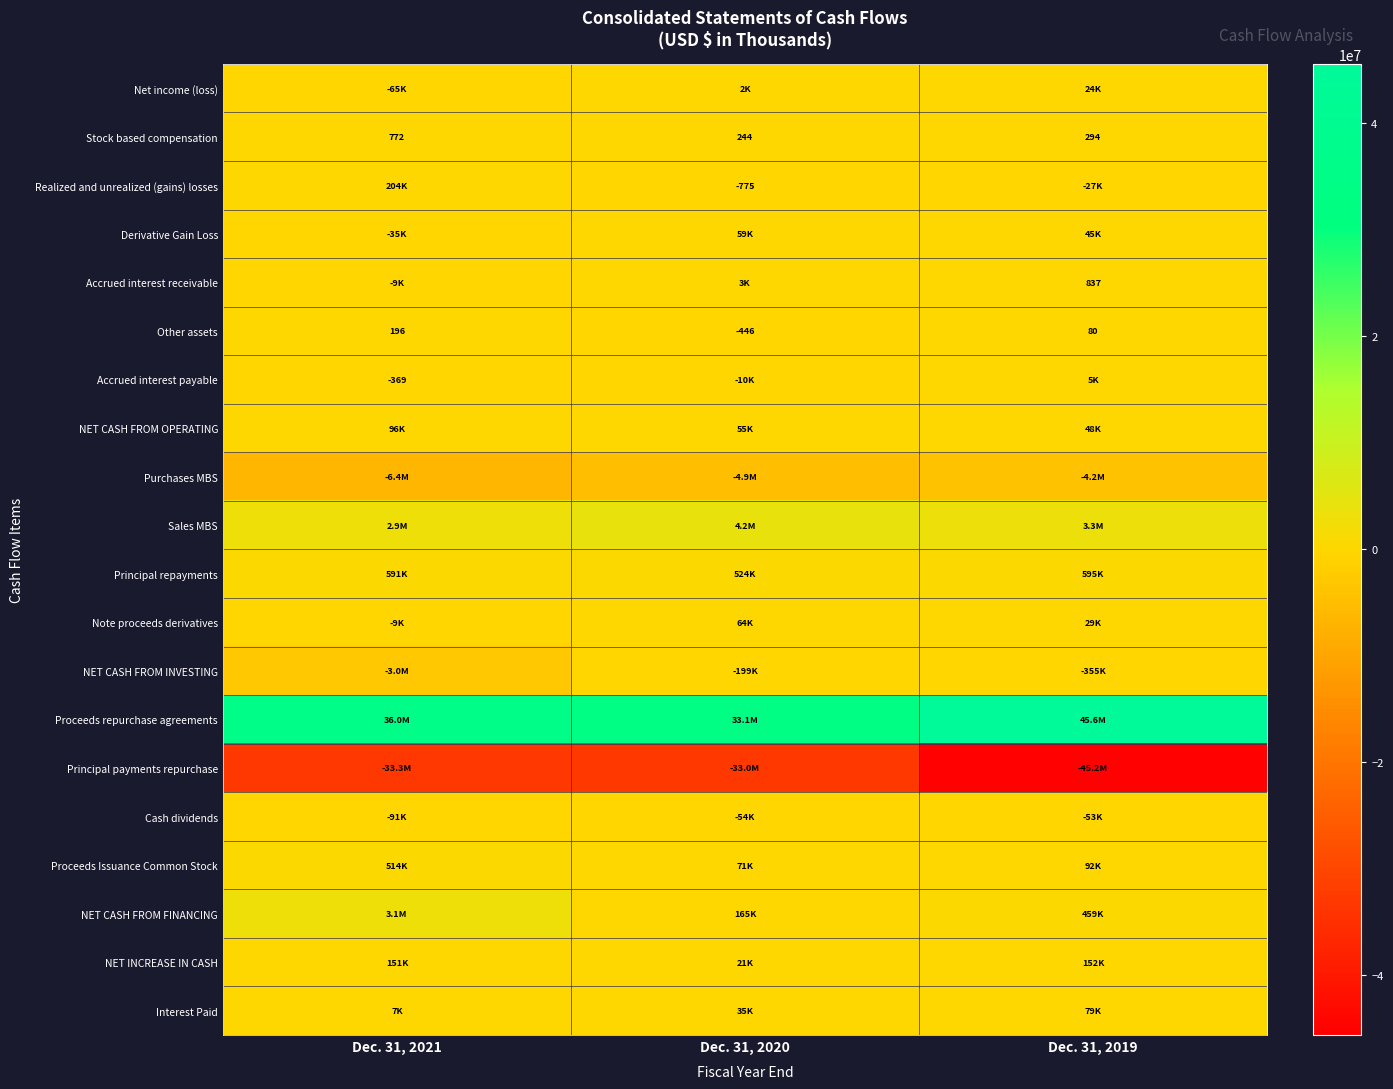

At which label does Other assets reach its minimum?

Dec. 31, 2020